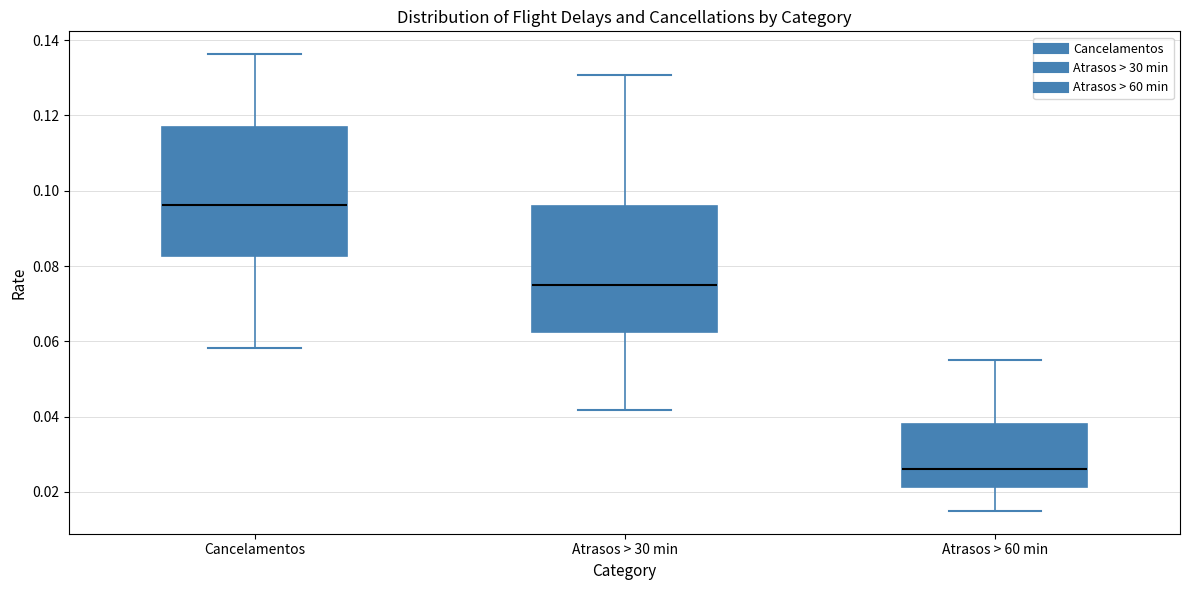

Reading left to right, transcribe this box plot: for each box, give where its median line is, the range the box spans, and where its two whiskers end, as read against the y-axis. The values are not printed on the chart, so give them approximately, as read against the axis.

Cancelamentos: median 0.096, box 0.082 to 0.116, whiskers 0.058 to 0.136
Atrasos > 30 min: median 0.074, box 0.062 to 0.096, whiskers 0.042 to 0.130
Atrasos > 60 min: median 0.026, box 0.022 to 0.038, whiskers 0.014 to 0.054